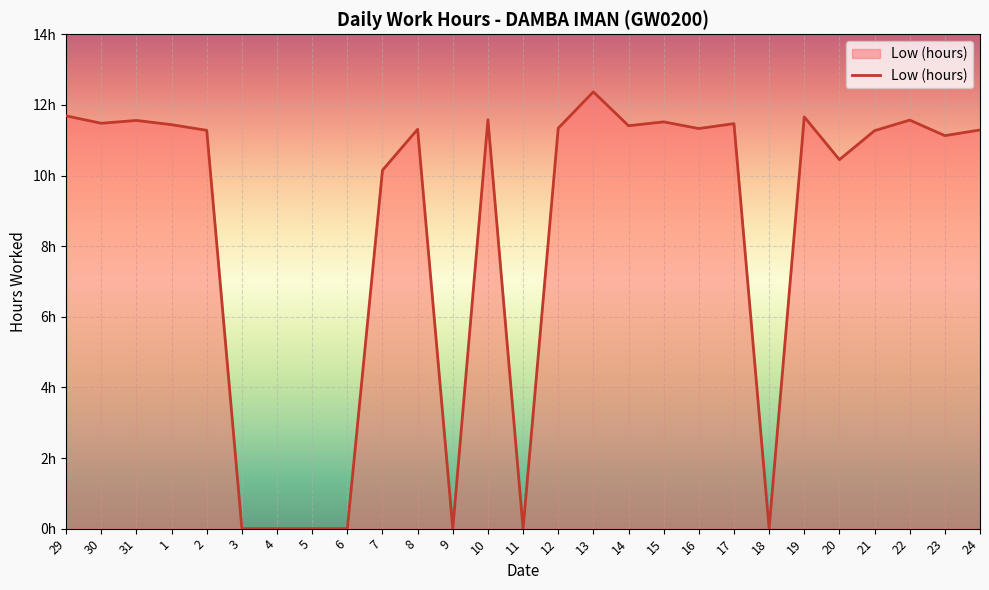

Does the chart have visible grid lines?

Yes